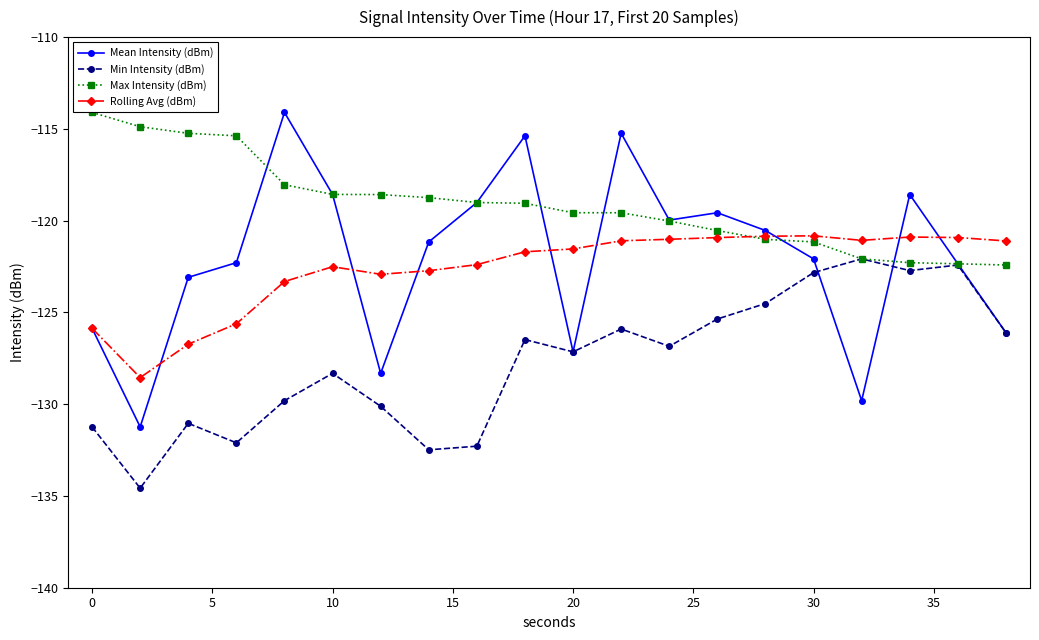

True or false: Mean Intensity (dBm) has more than 1 interior local peaks.

True